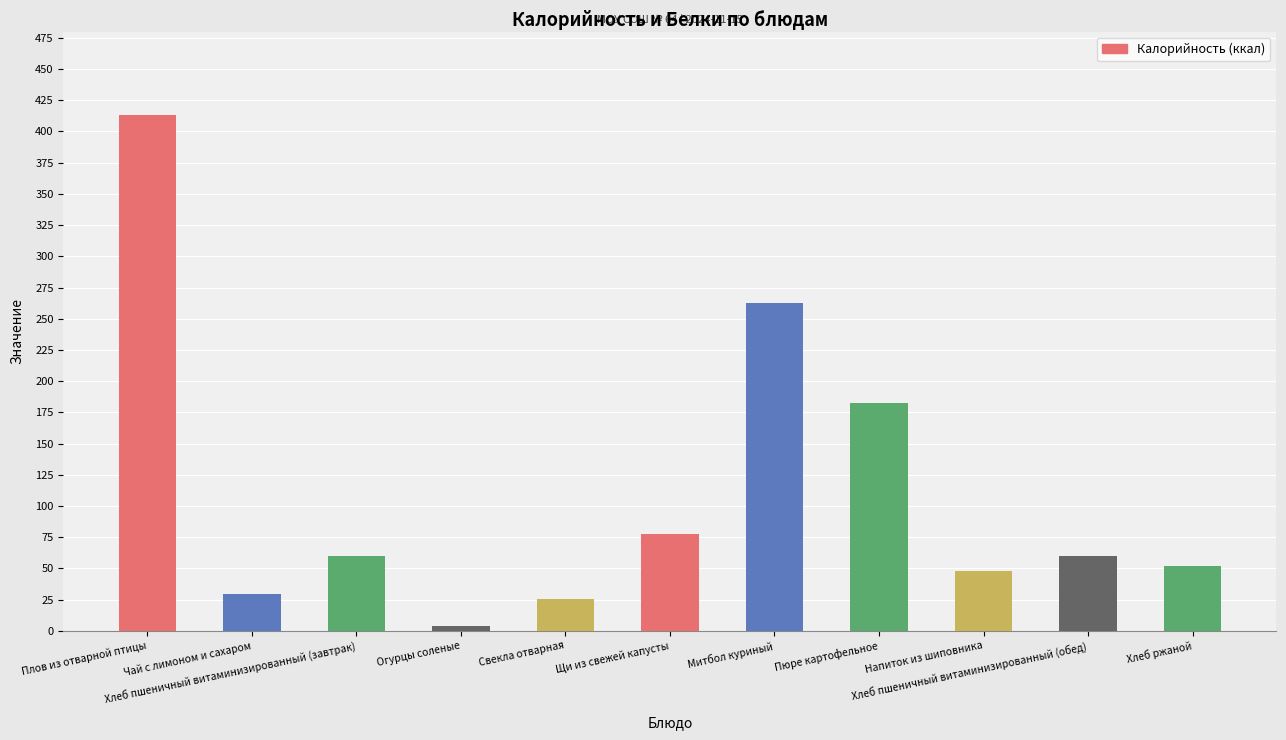

The value at Хлеб ржаной is 86.2. True or false?

False